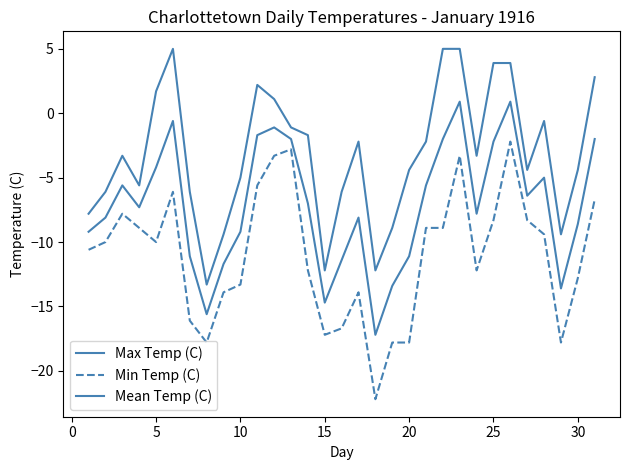

How many lines are shown in the chart?

3